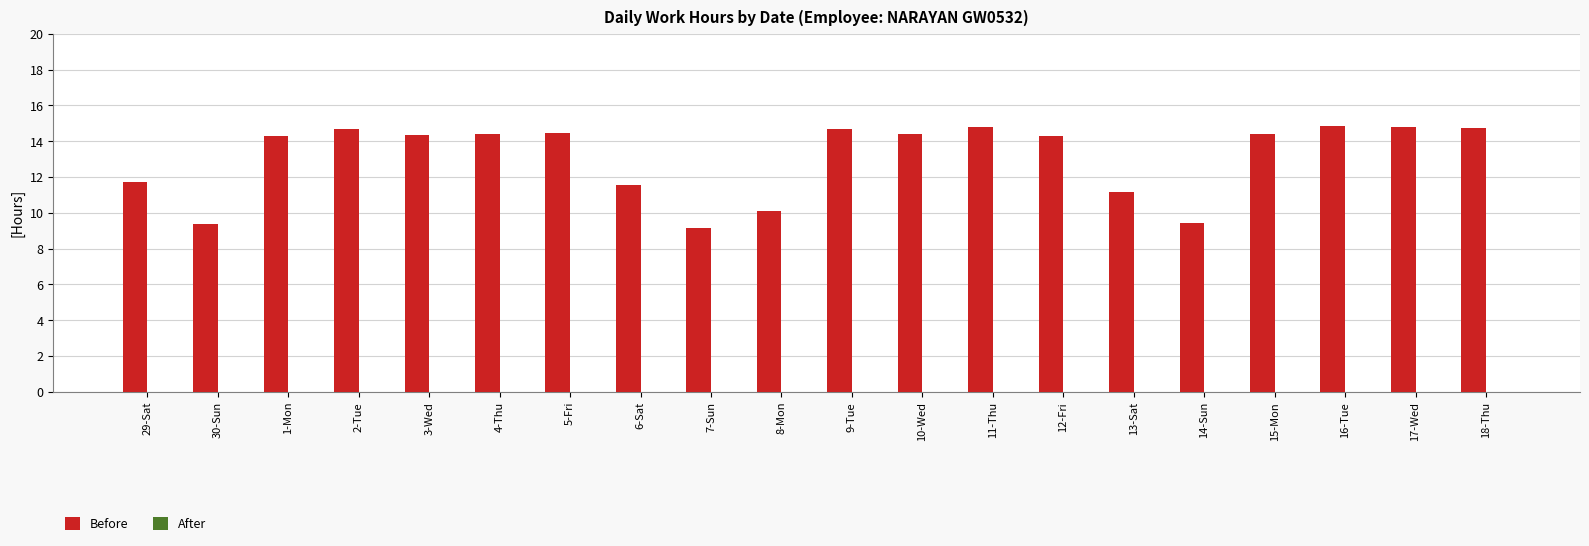

What is the approximate value at 6-Sat?

11.6